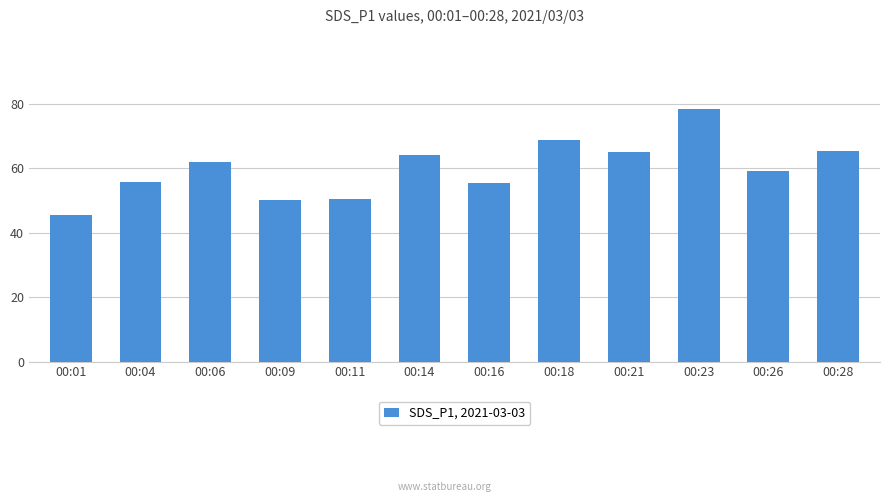

Approximately how many times larger is the value at 00:11 compared to 00:01?

1.1